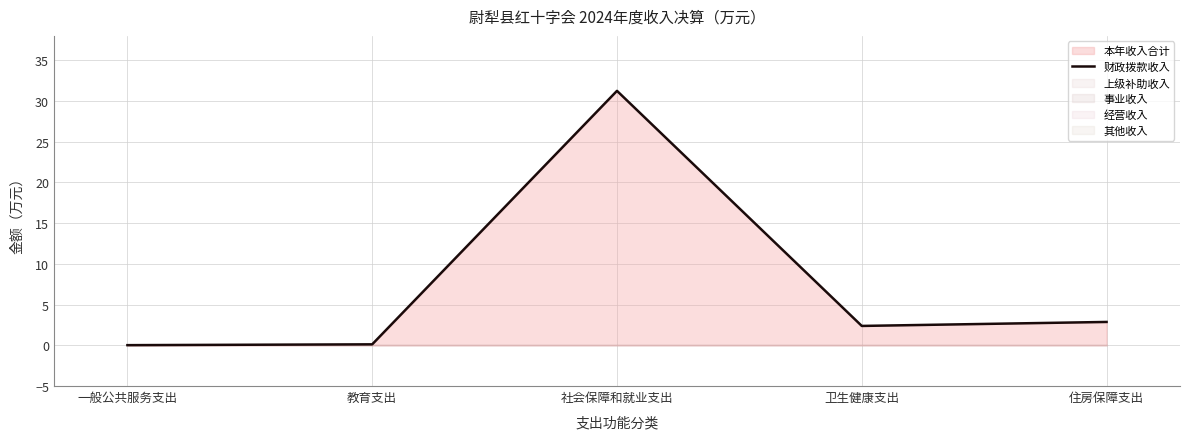

List the labels in order of value, smallest first.

一般公共服务支出, 教育支出, 卫生健康支出, 住房保障支出, 社会保障和就业支出